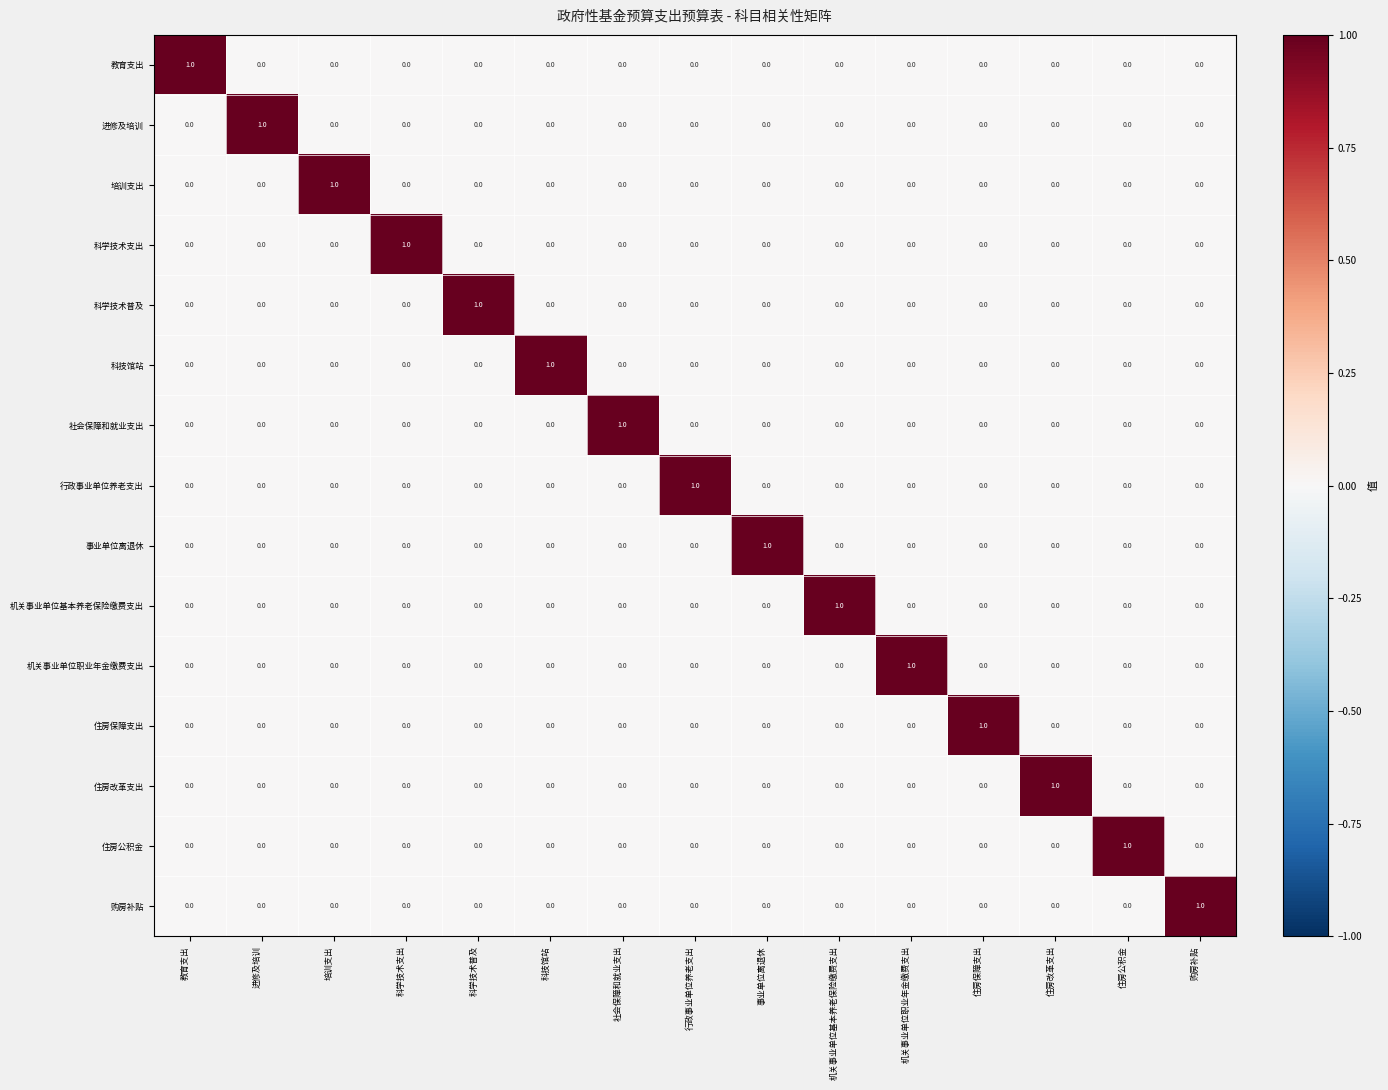

The 科学技术支出 series shows 0 at 进修及培训. True or false?

True